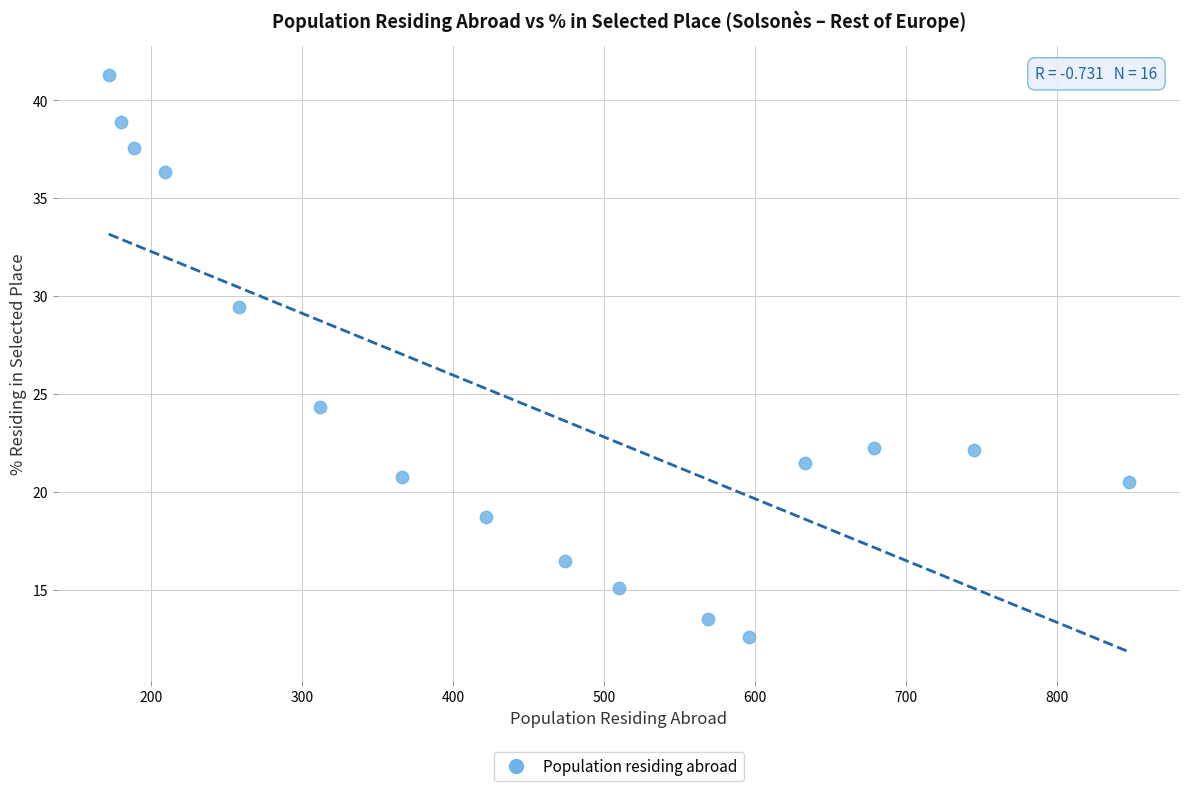

What is the range of Y values (max minus min)?

28.7